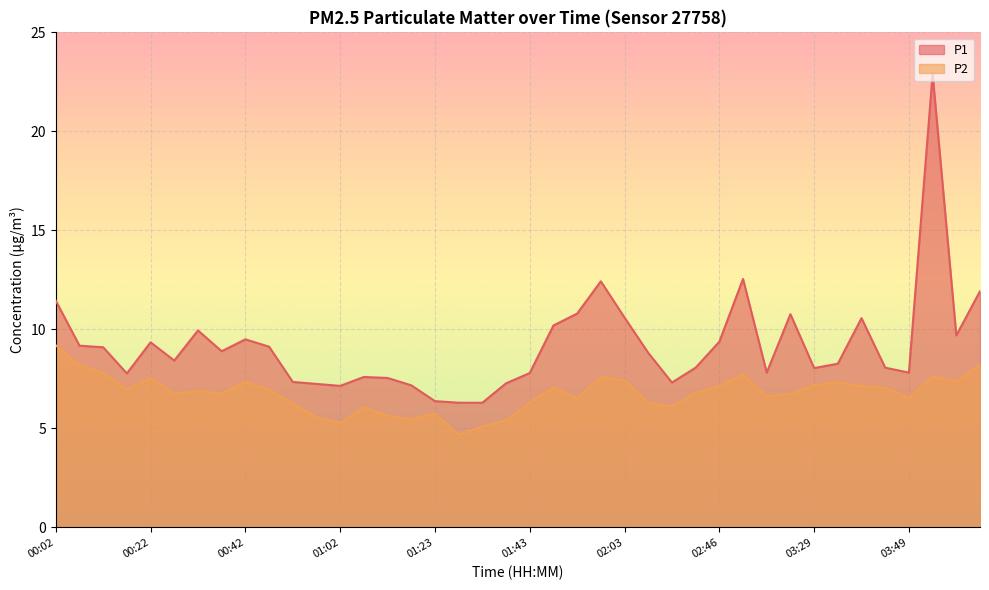

What are all the series names shown in the legend?

P1, P2